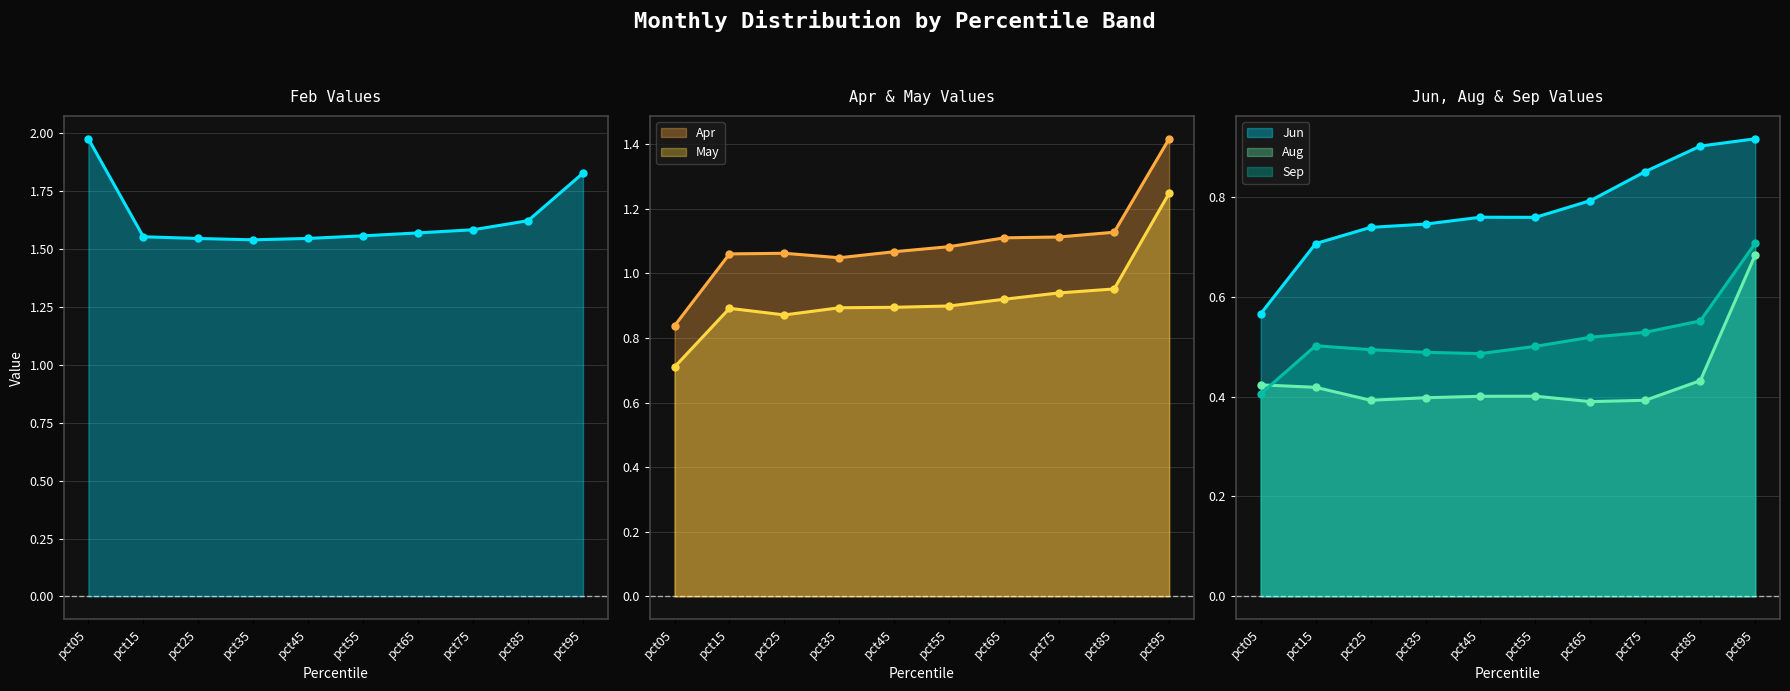

What is the sum of all Jun line values?

7.7